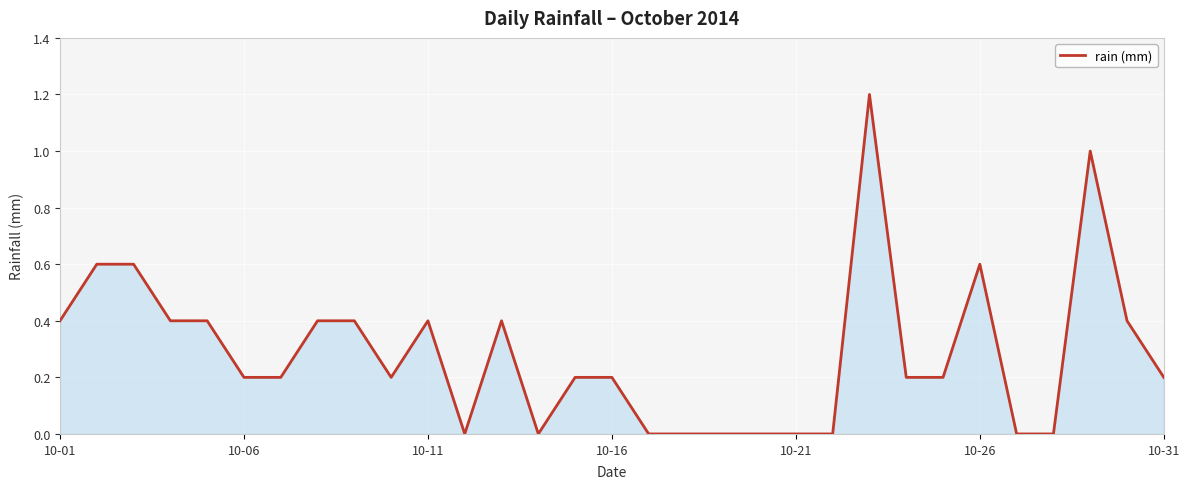

What is the difference between the maximum and minimum values?

1.2